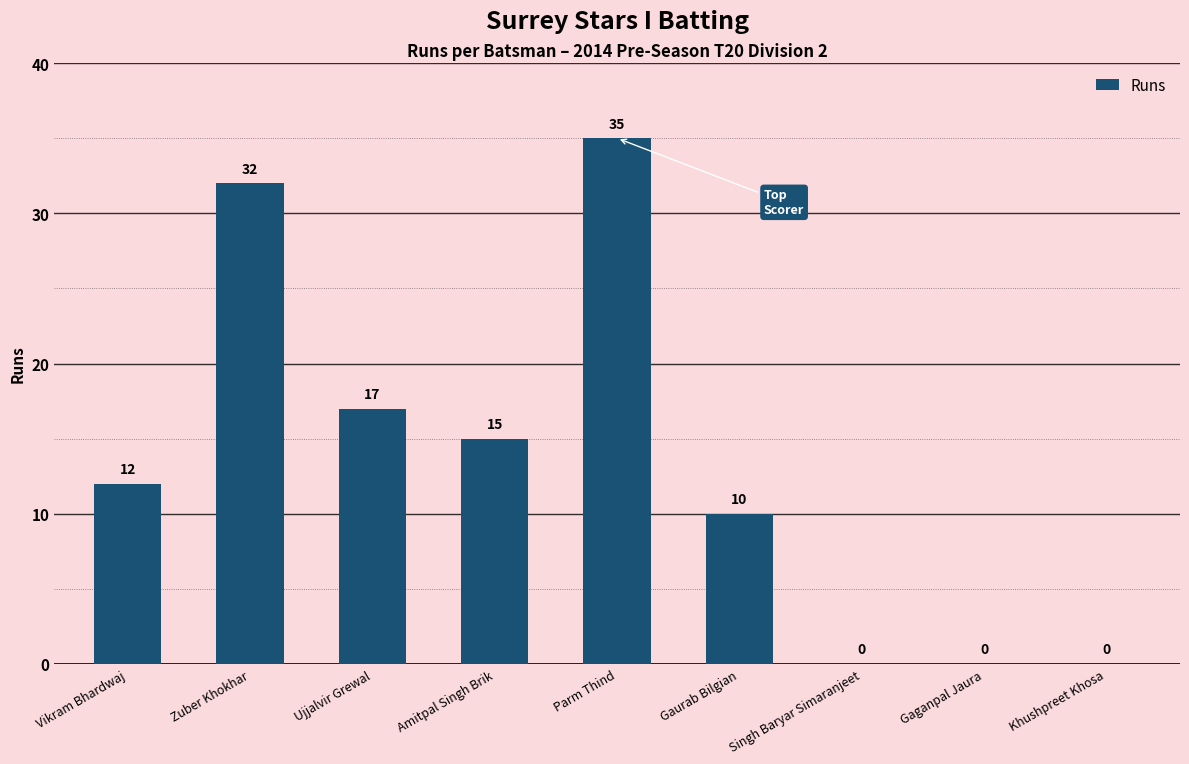

The chart shows a value of 15 at Amitpal Singh Brik. True or false?

True